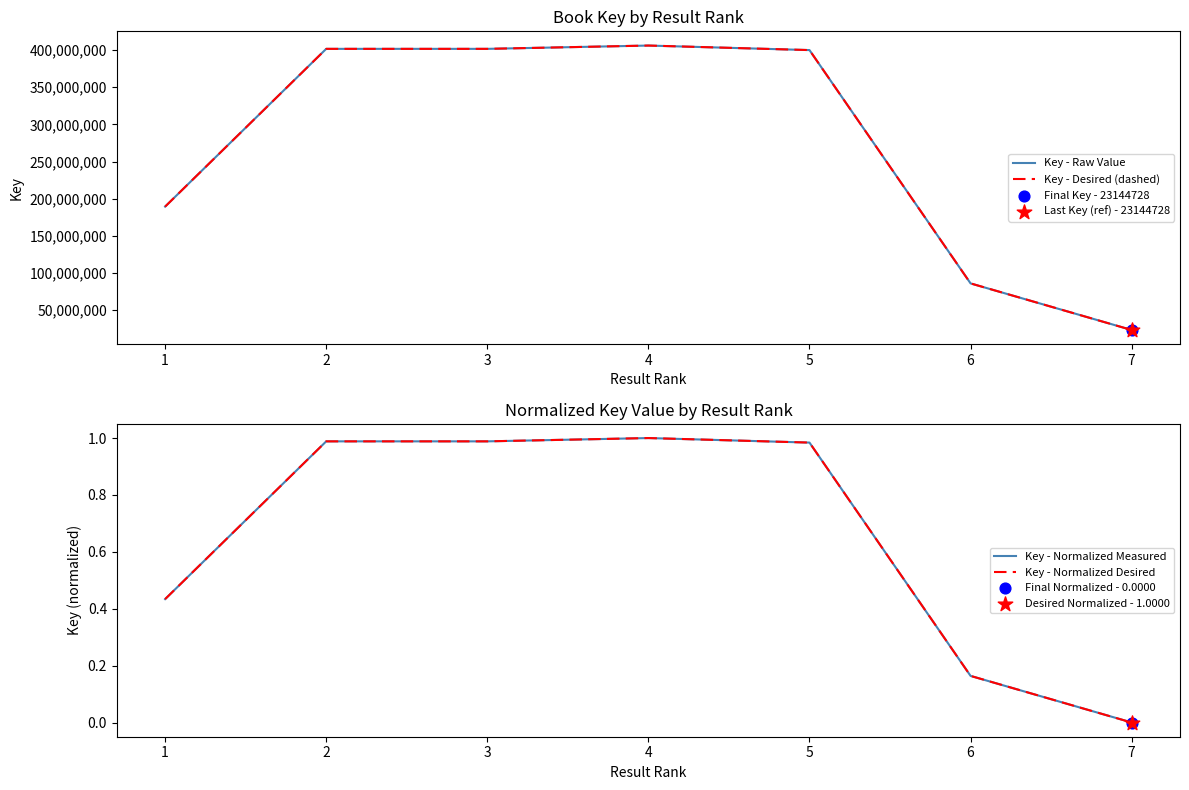

At how many categories does at least one series exceed 404329545?

1